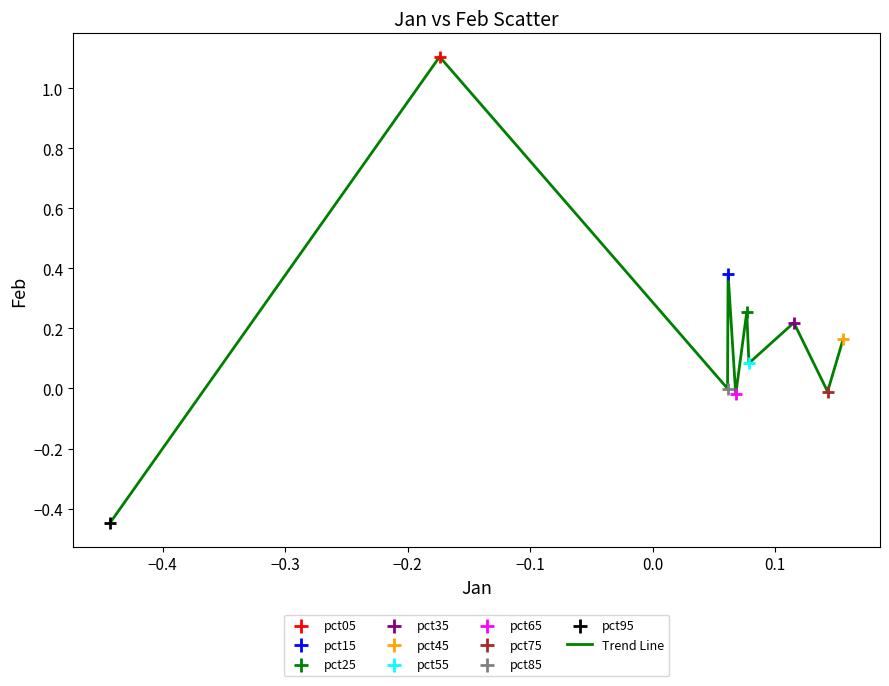

What is the difference between the maximum and minimum values?

1.6